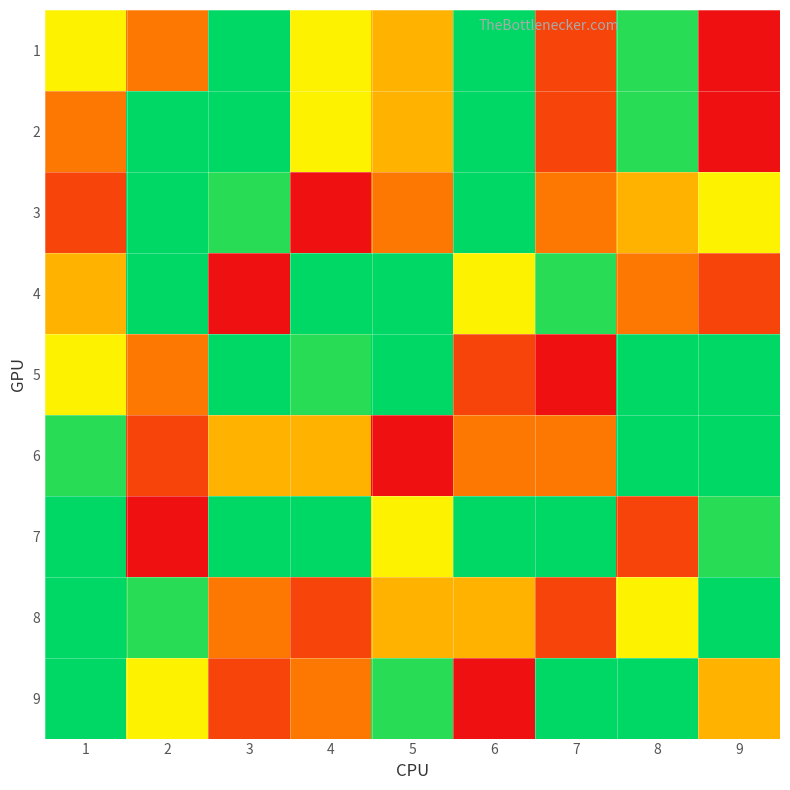

List the series in order of their peak value, lowest first.

1, 8, 2, 3, 4, 5, 6, 7, 9